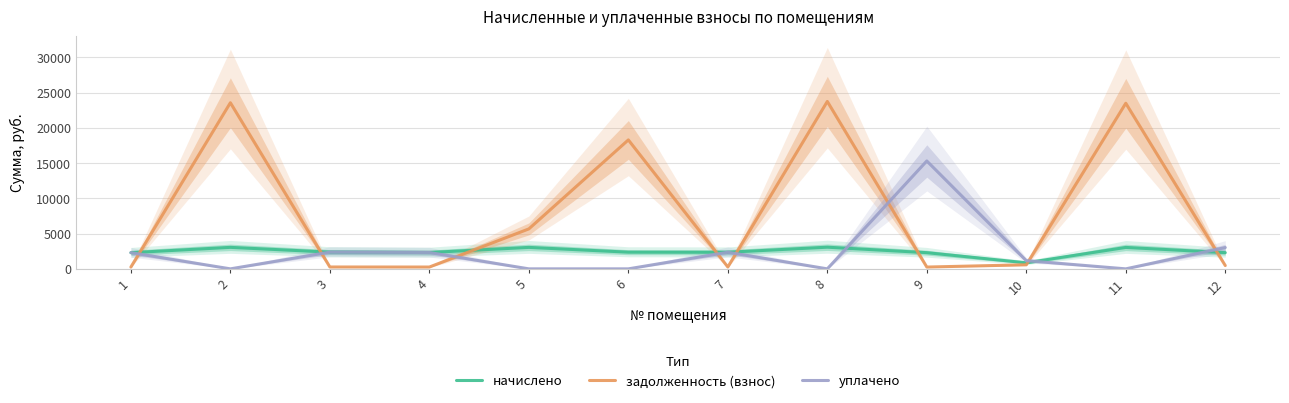

At which label is задолженность (взнос) closest to 11995?

6